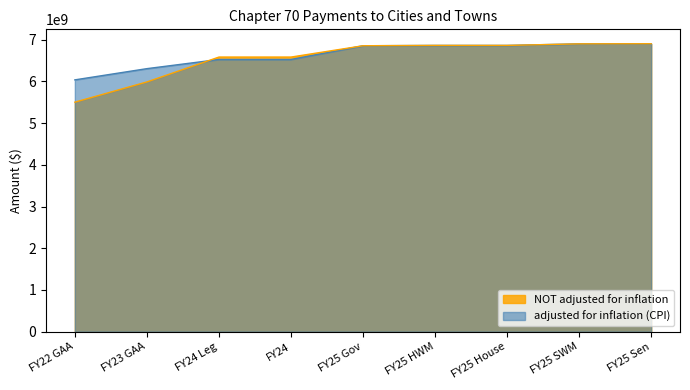

Reading right to left, what are all the values shown in this chart?

adjusted for inflation (CPI): 6904384137	6901231701	6863923143	6863923143	6856027888	6527056999	6527056999	6307048101	6037962530
NOT adjusted for inflation: 6904384137	6901231701	6863923143	6863923143	6856027888	6584758265	6584758265	5988520366	5503268224